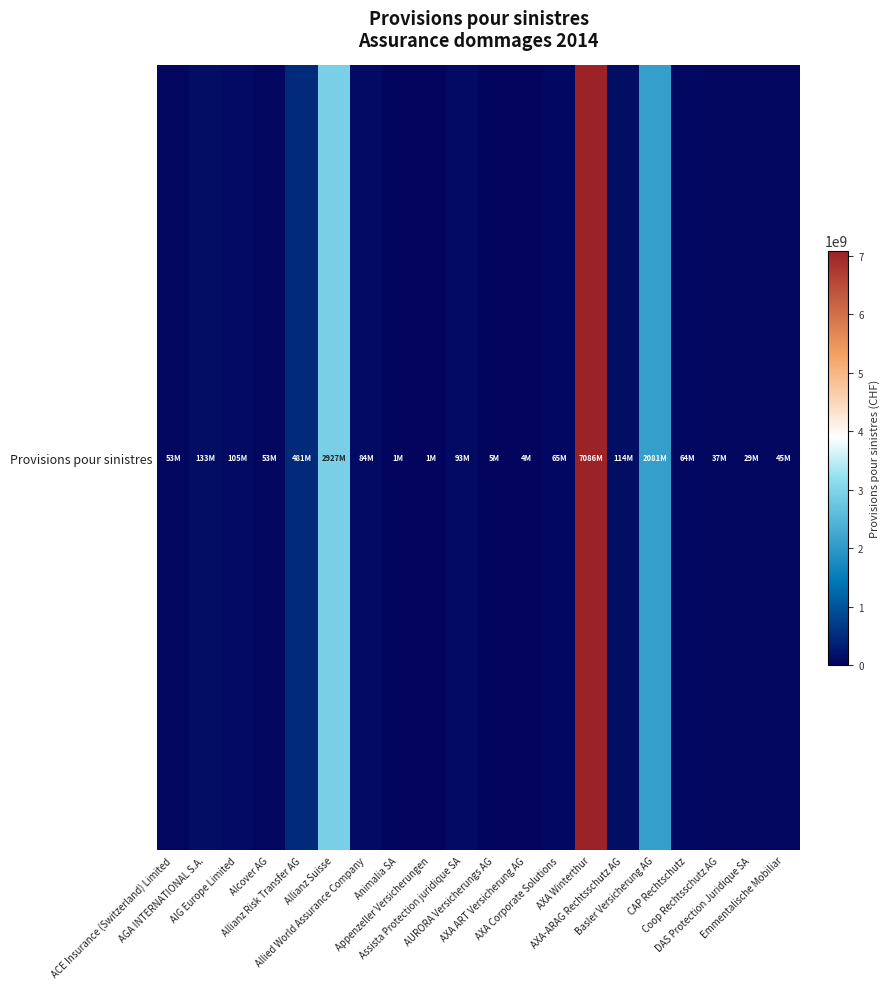

Reading right to left, what are all the values shown in this chart?

45257286	28666387	37085732	64293072	2080985850	114077168	7085505571	64830939	4227000	5175551	92770592	600000	953108	84353328	2926737559	480813232	53342225	104992995	133058730	53259067